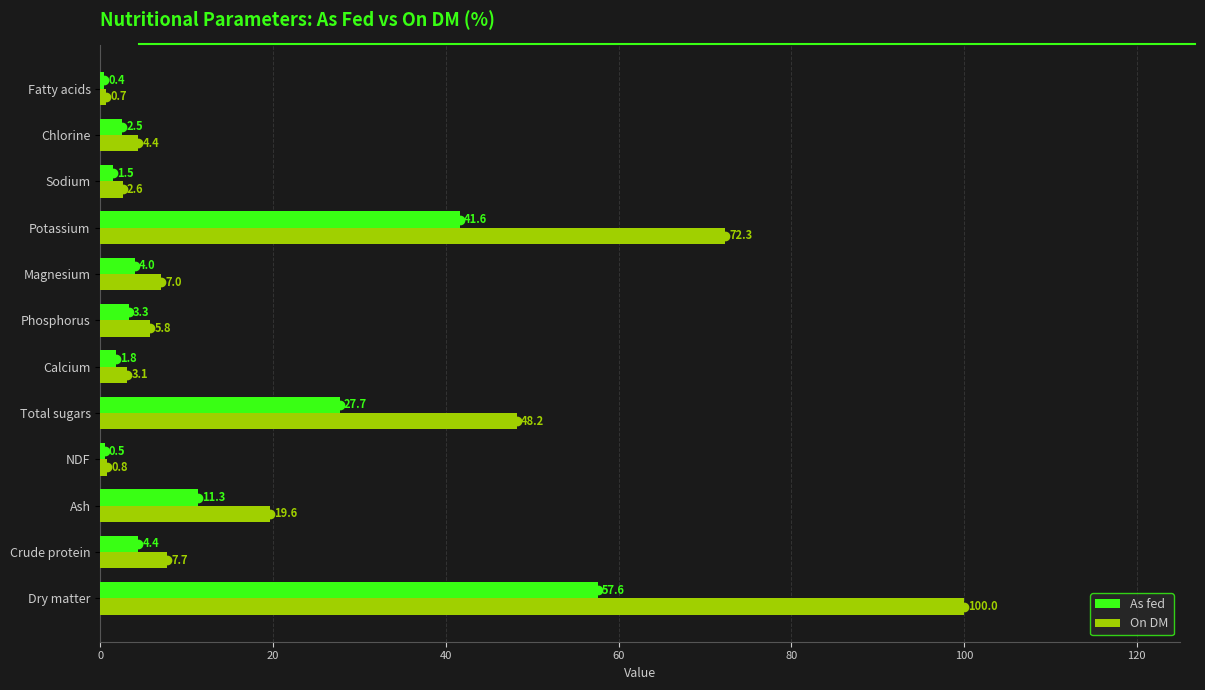

True or false: On DM has a value of 0.7 at Fatty acids.

True